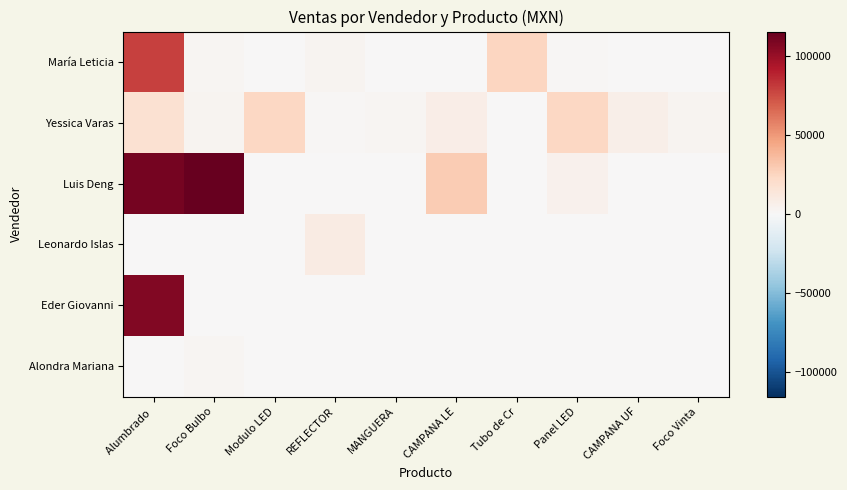

What is the difference between the highest and lowest values at Panel LED?

24150.0